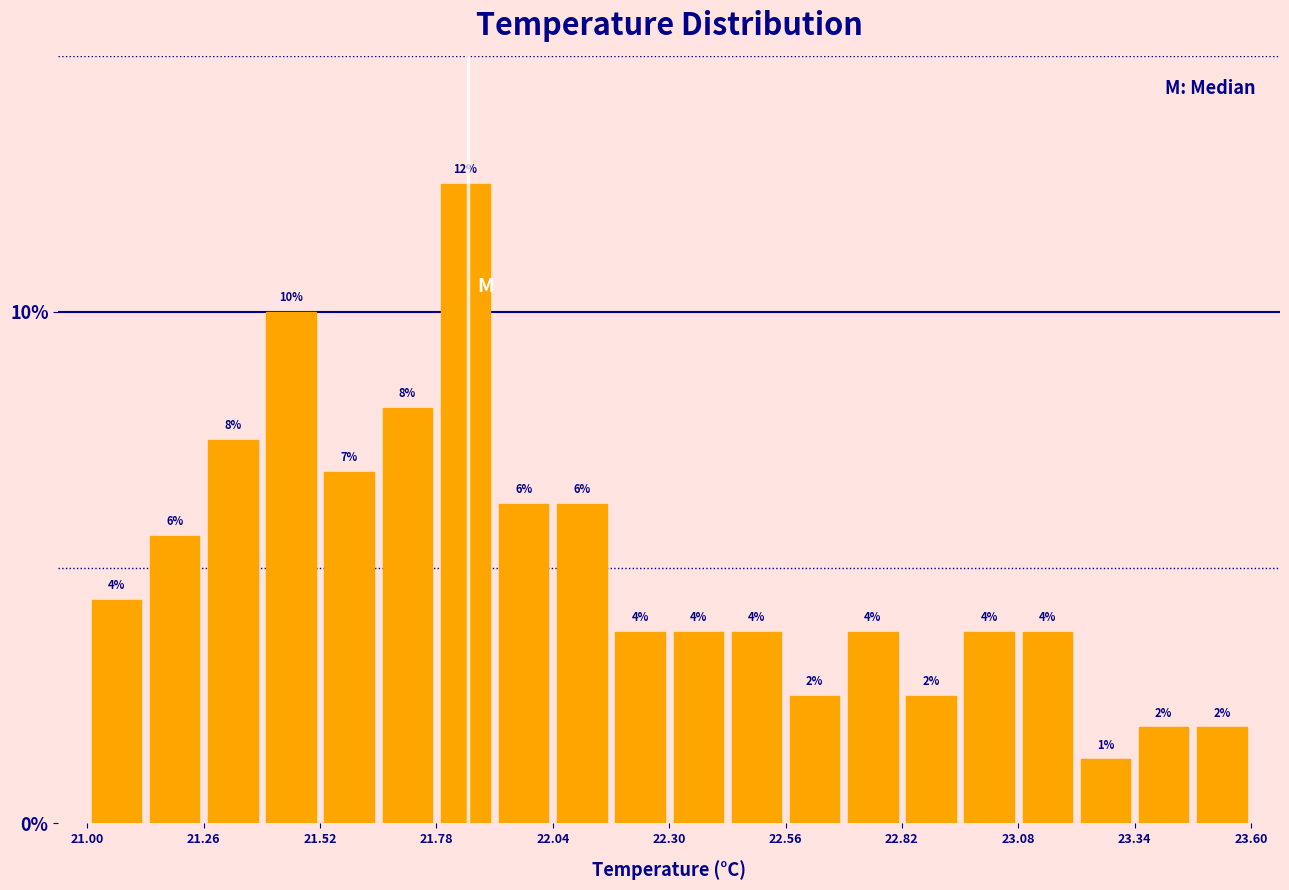

Around what value on the x-axis is the tallest bar? Give the approximate position of its centre, as read against the axis.

21.85